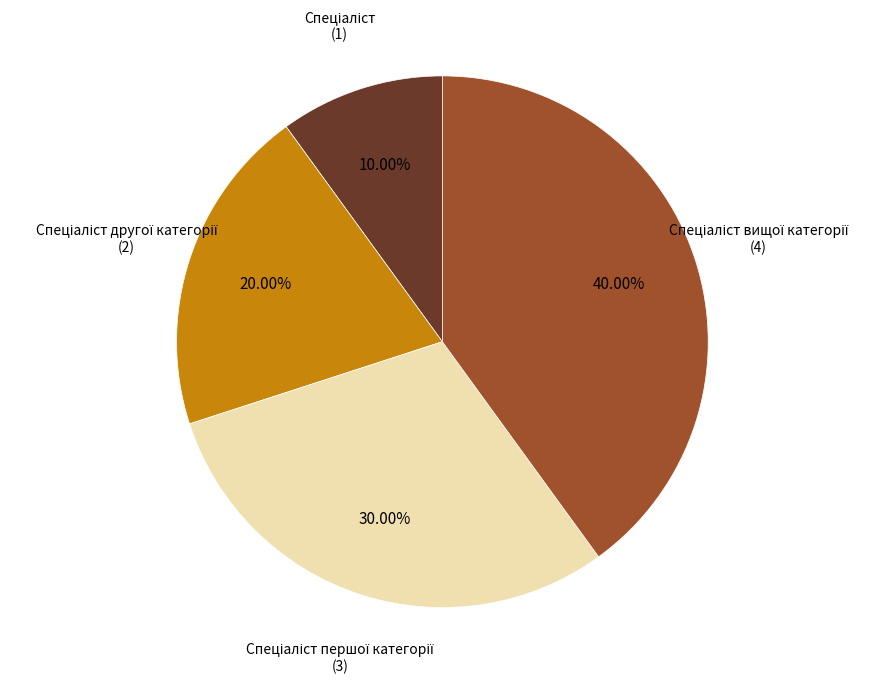

Does any single category account for the majority?

No